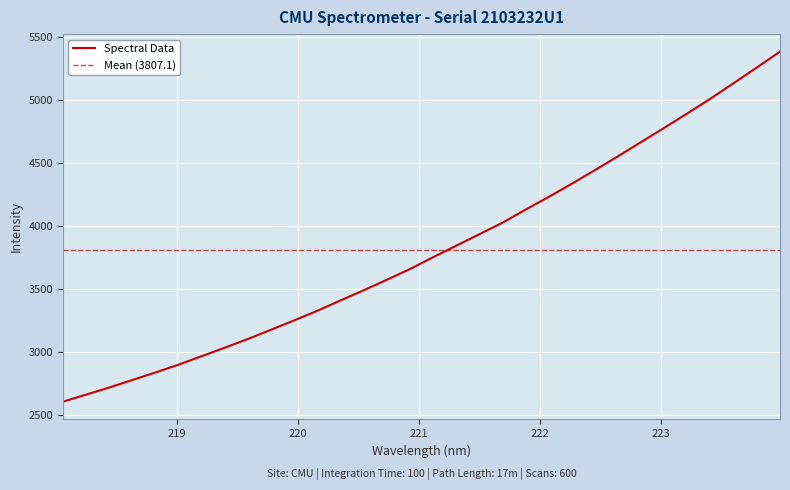

Is it true that the value at 220.3533 is 3408.3?

True